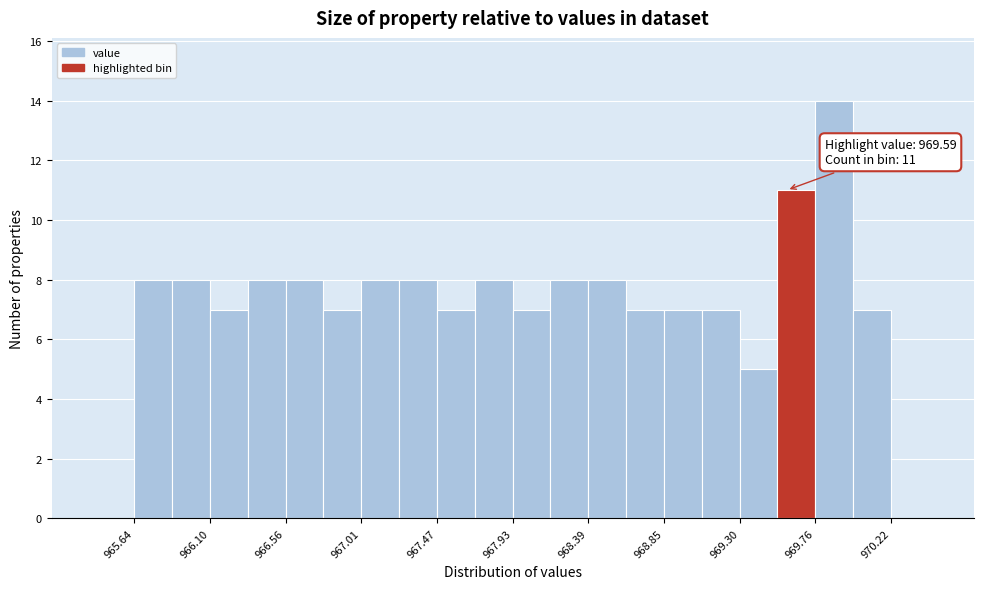

Which range on the x-axis has the tallest bar?

969.75 to 970.00